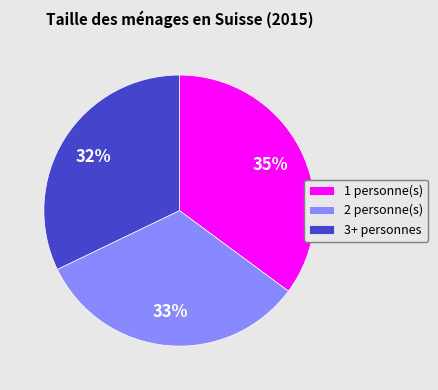

What percentage is the 1 slice, to the nearest percent?

35%